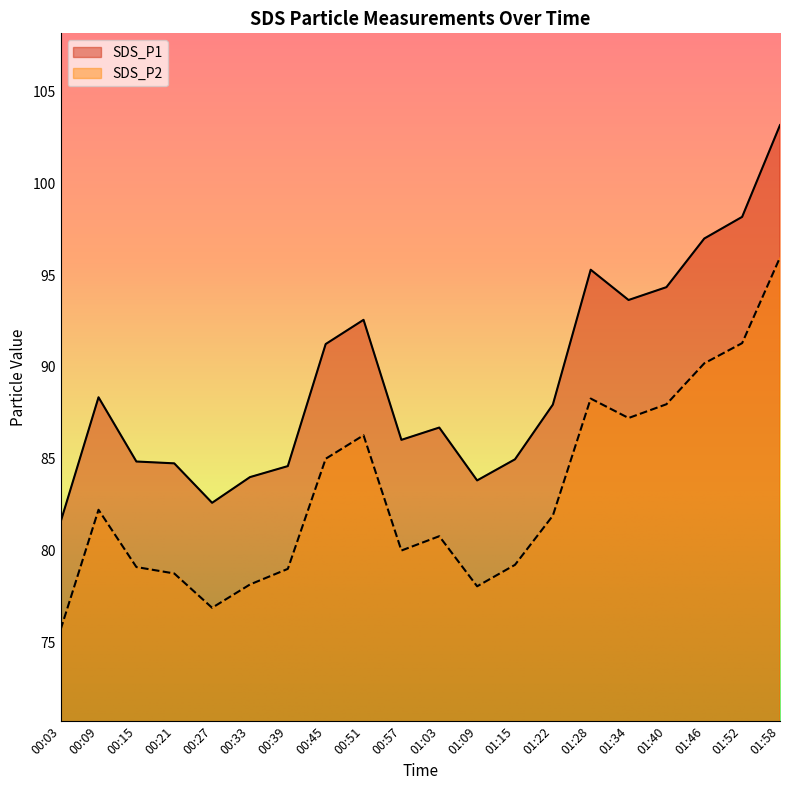

What is the label of the 6th point from the left?

00:33